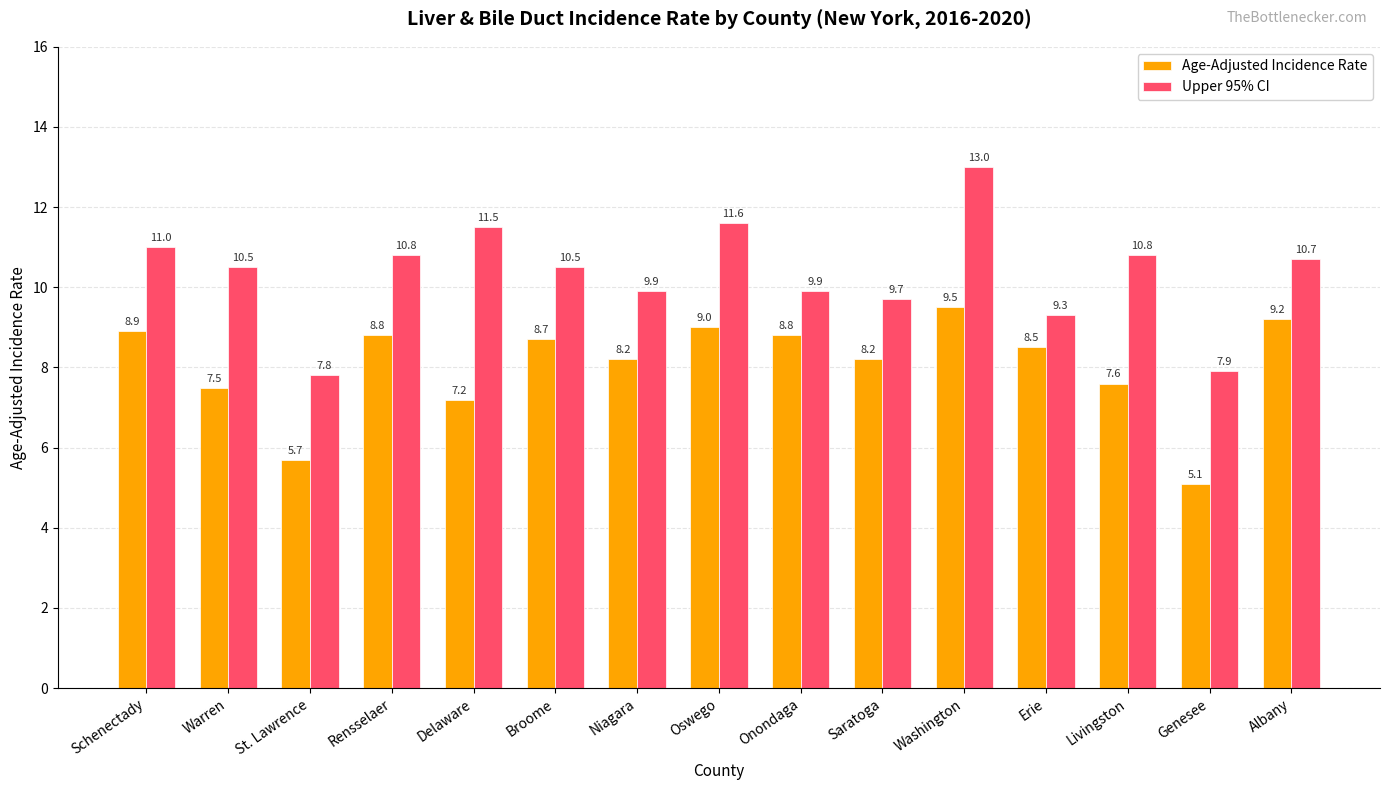

Read the Upper 95% CI value at Washington.

13.0